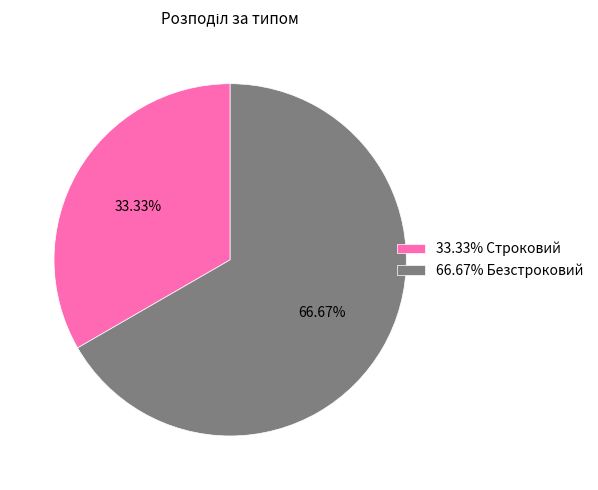

Combined, do 66.67% Безстроковий and 33.33% Строковий account for over 50%?

Yes